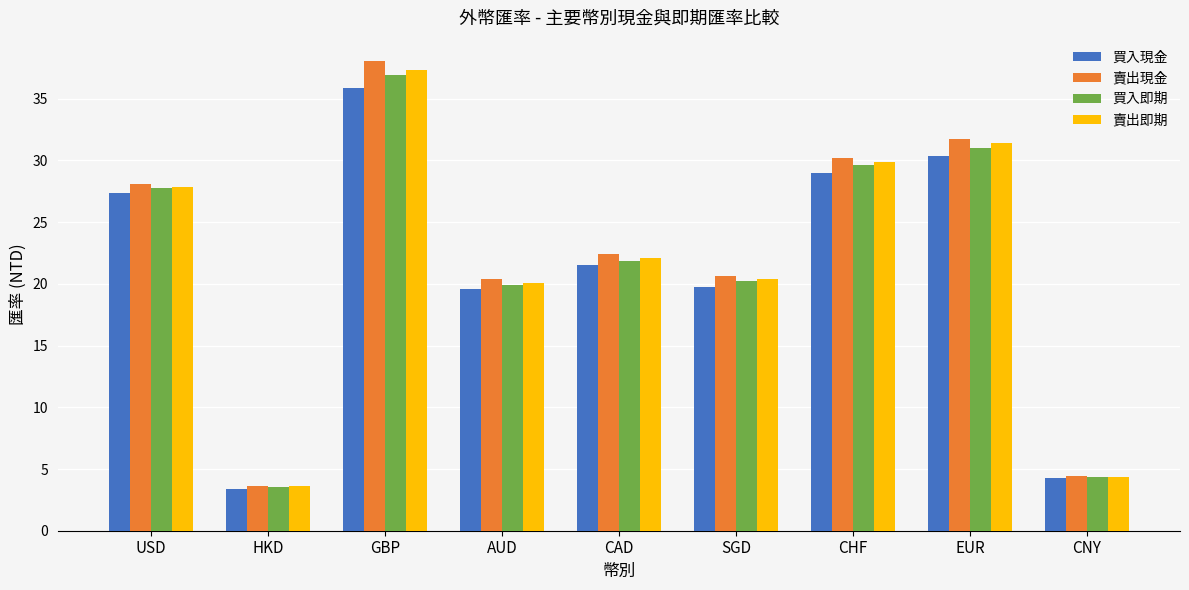

What is the maximum value for 買入即期?

36.9